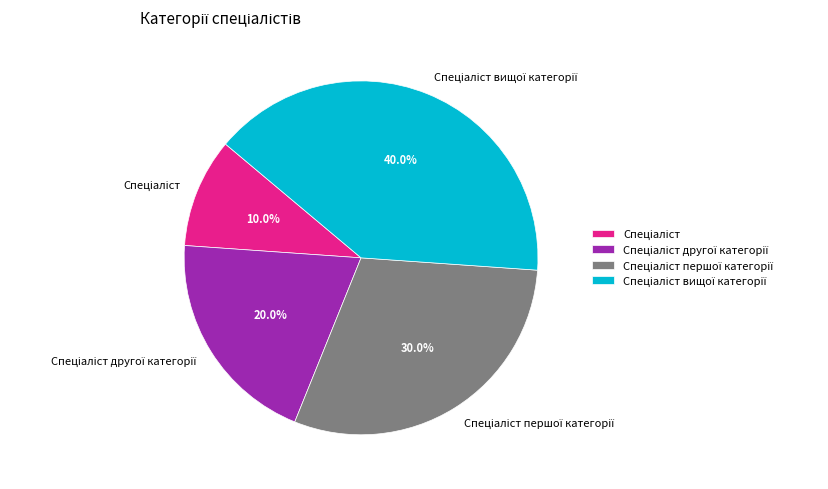

To the nearest percent, what is the average slice percentage?

25%